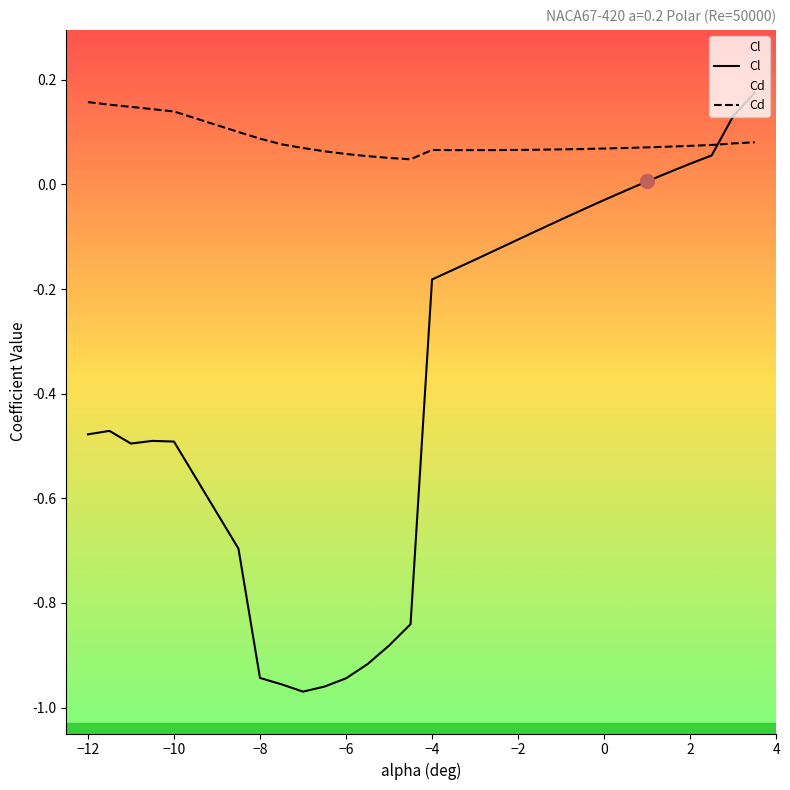

How many series are shown in this chart?

2